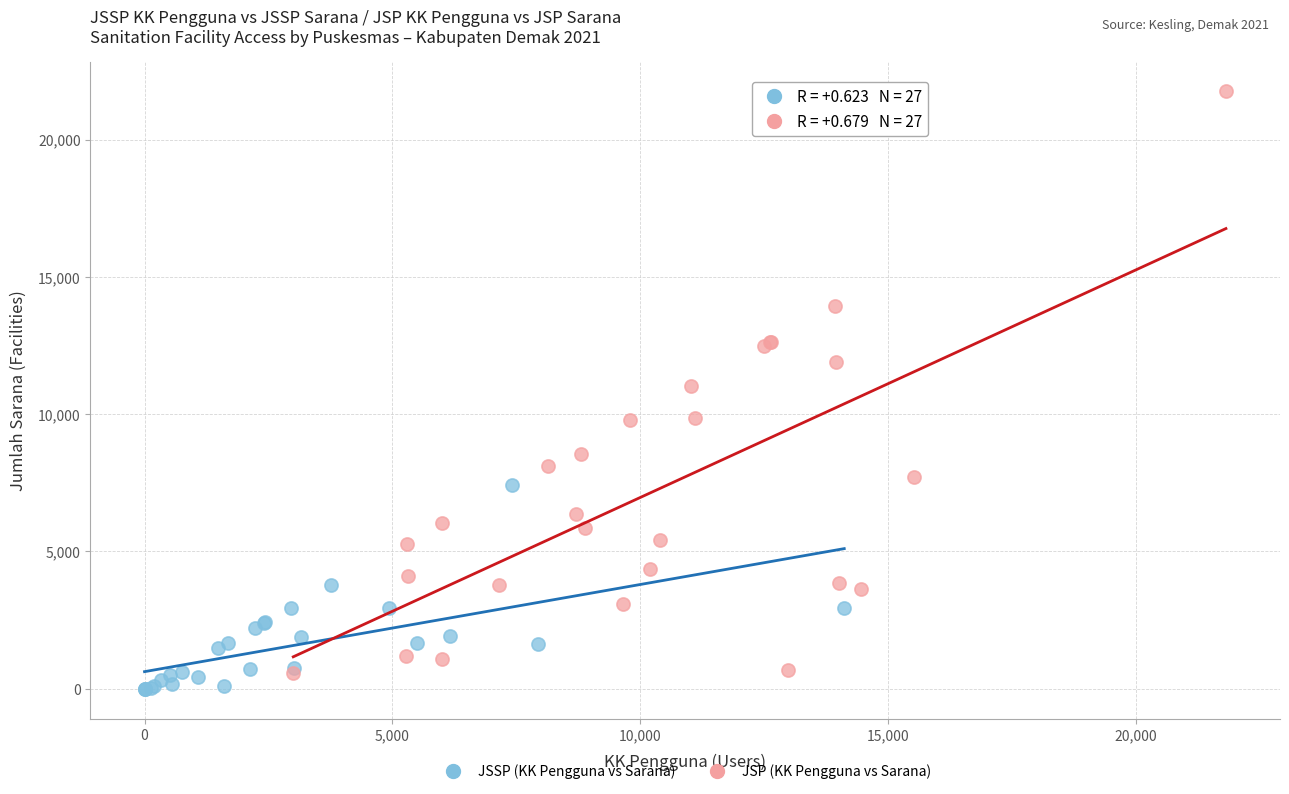

Which series contains the highest Y value?

JSP (KK Pengguna vs Sarana)